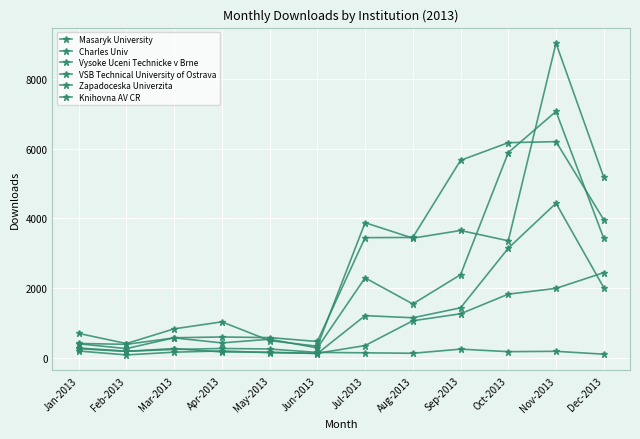

What is the difference between the maximum and minimum values in the Knihovna AV CR series?

179